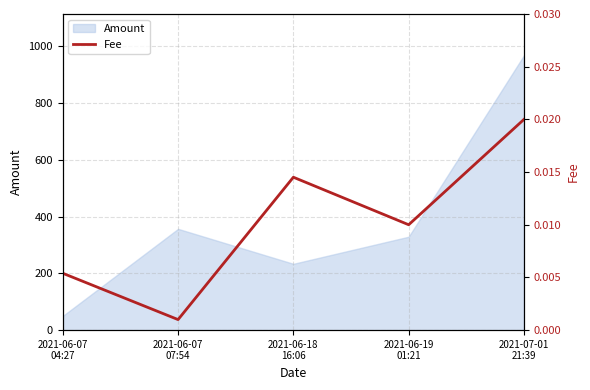

The value at 2021-06-07
04:27 is 0.0. True or false?

False